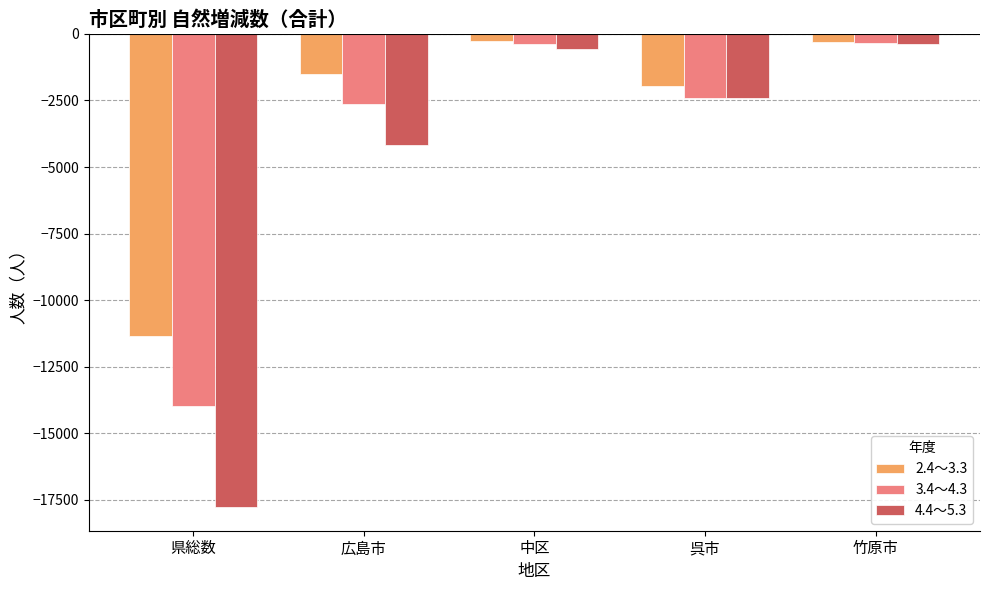

At 広島市, list the series in order from smallest to largest.

4.4～5.3, 3.4～4.3, 2.4～3.3